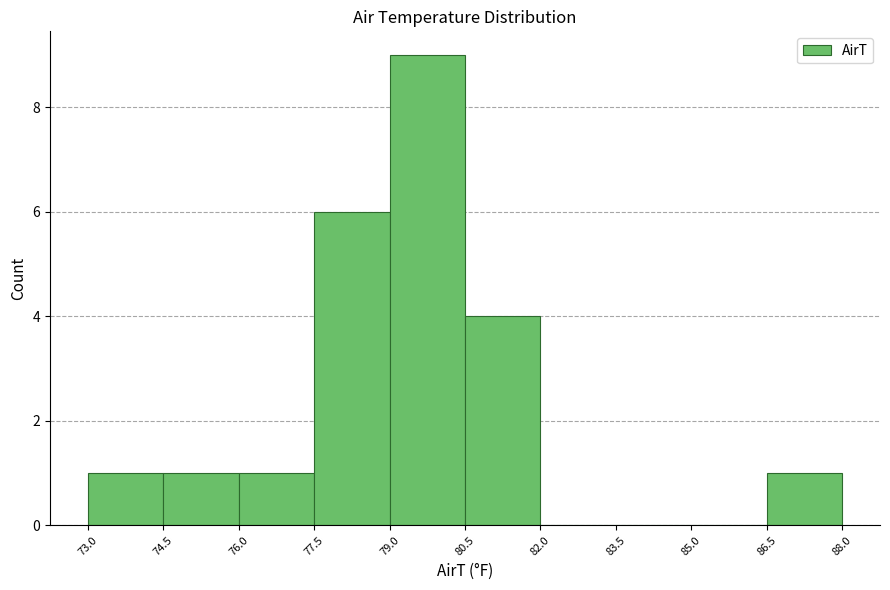

Reading left to right, list every bar in this chart as the range it spans on the x-axis followed by its height. The values are not printed on the chart, so give them approximately, as read against the axis.

73.0 to 74.5: 1
74.5 to 76.0: 1
76.0 to 77.5: 1
77.5 to 79.0: 6
79.0 to 80.5: 9
80.5 to 82.0: 4
82.0 to 83.5: 0
83.5 to 85.0: 0
85.0 to 86.5: 0
86.5 to 88.0: 1